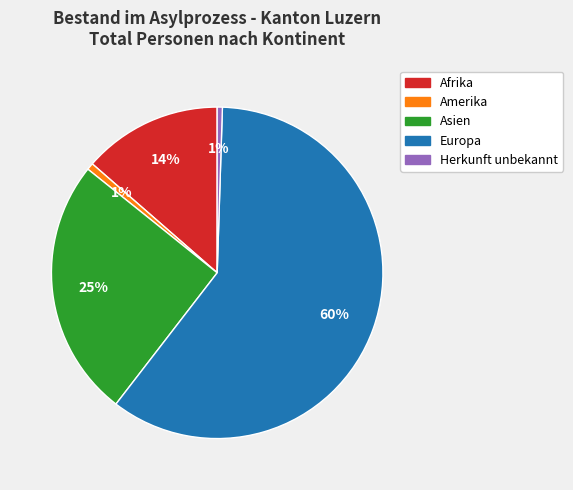

What is the majority slice?

Europa